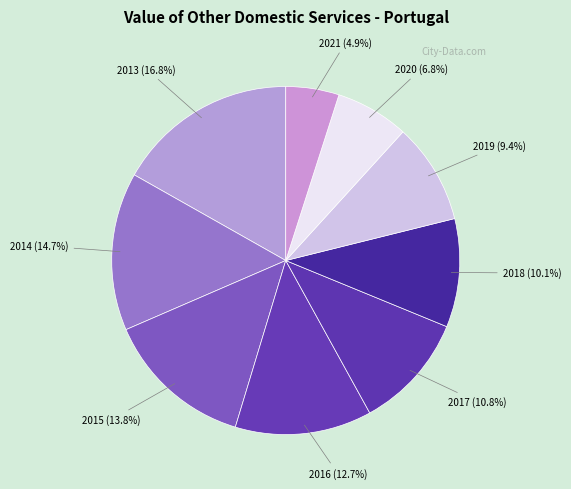

To the nearest percent, what is the difference between the largest and smallest slice percentages?

12%